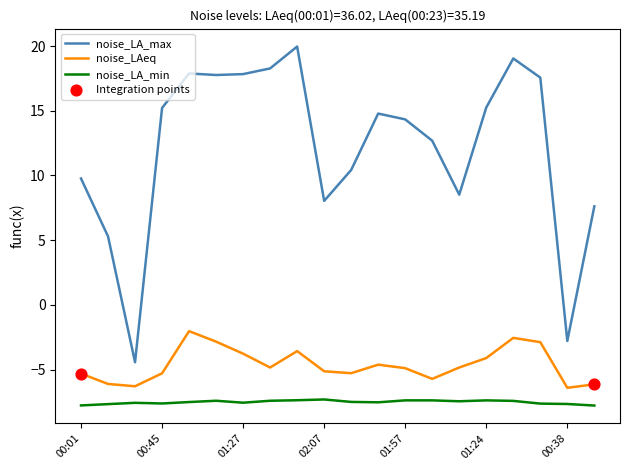

What is the difference between the maximum and minimum values in the noise_LAeq series?

4.4